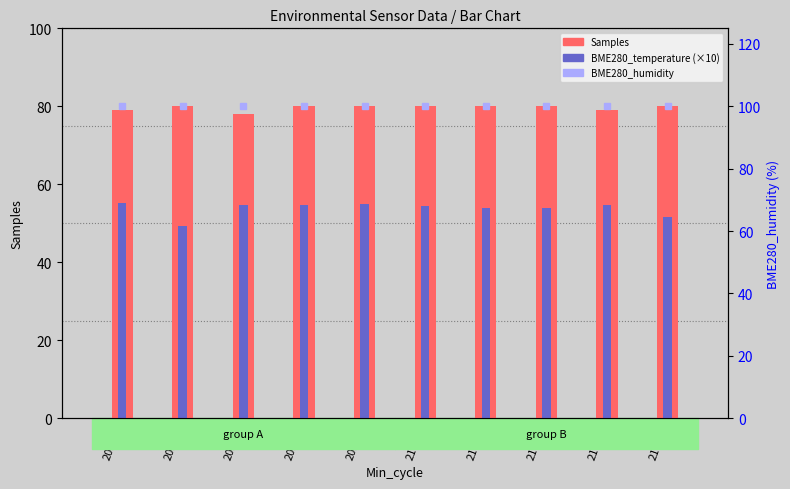

Which has a higher value, 21026 or 20974?

21026